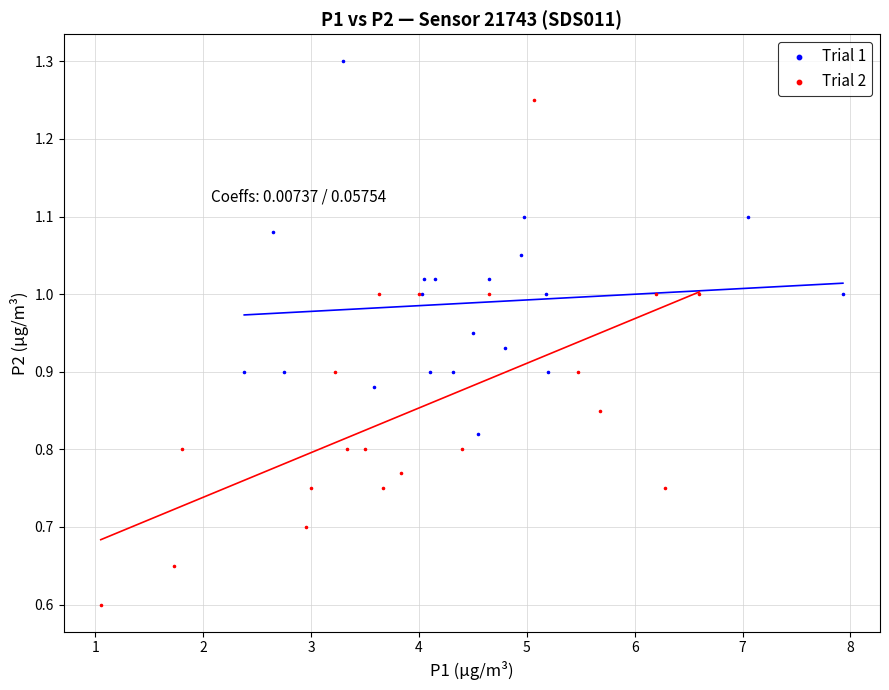

What are all the series names shown in the legend?

Trial 1, Trial 2